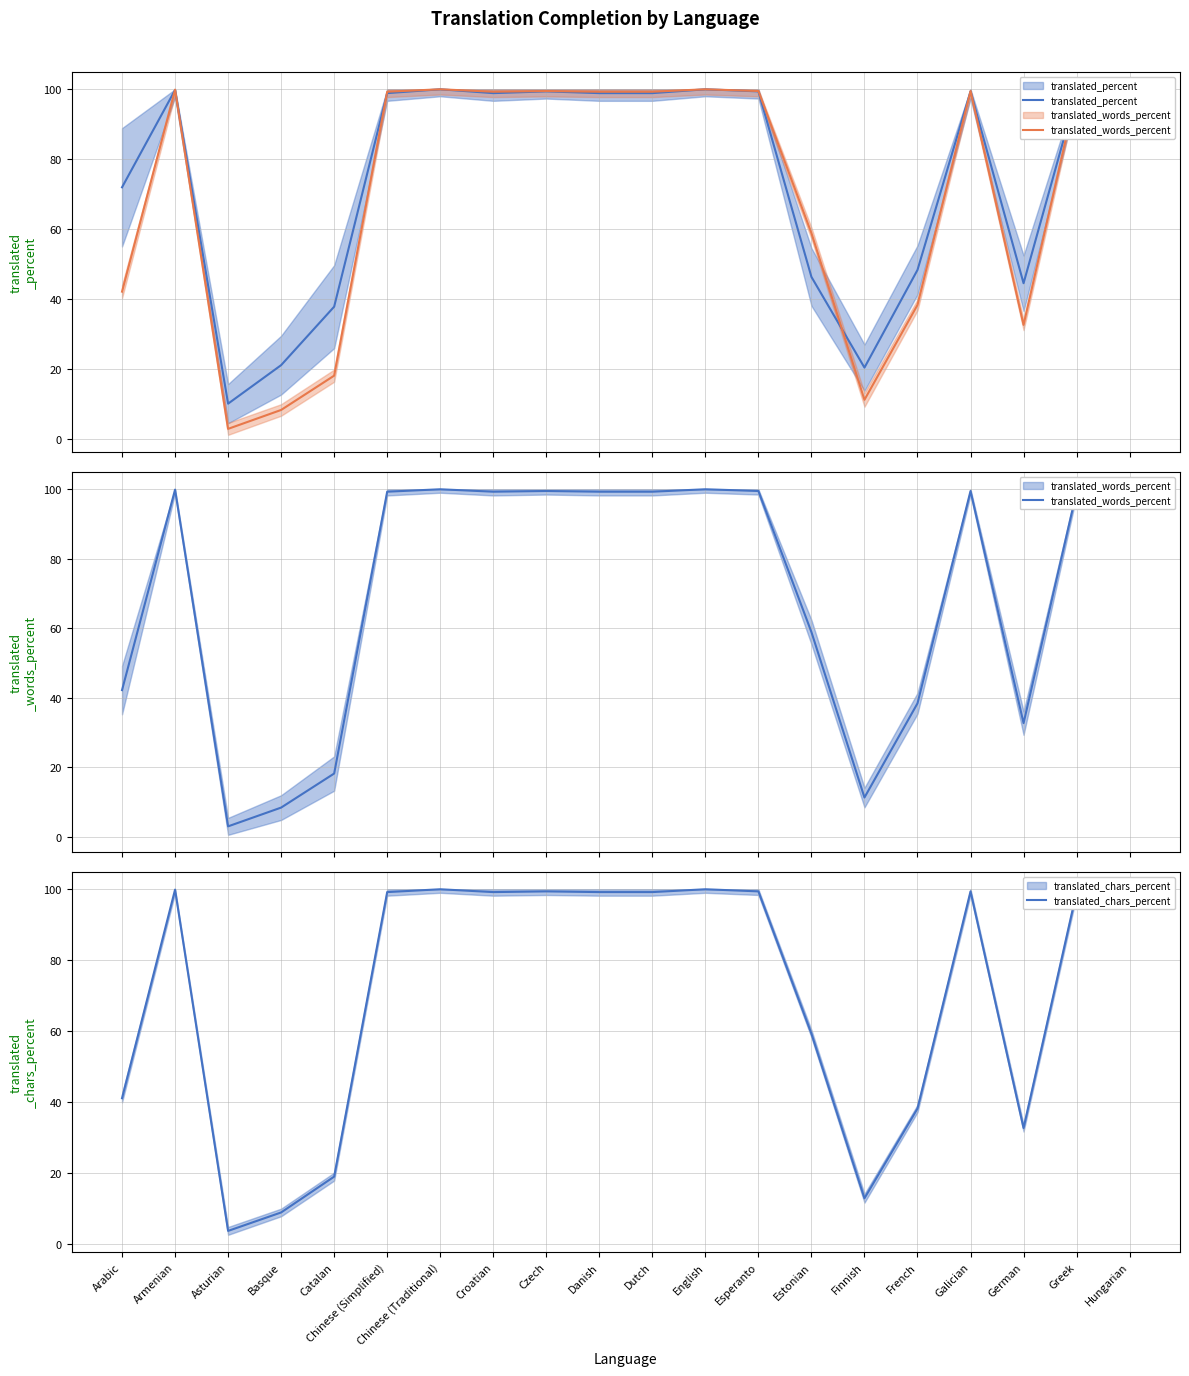

What is the difference between the second highest and second lowest values in the translated_chars_percent series?

91.1